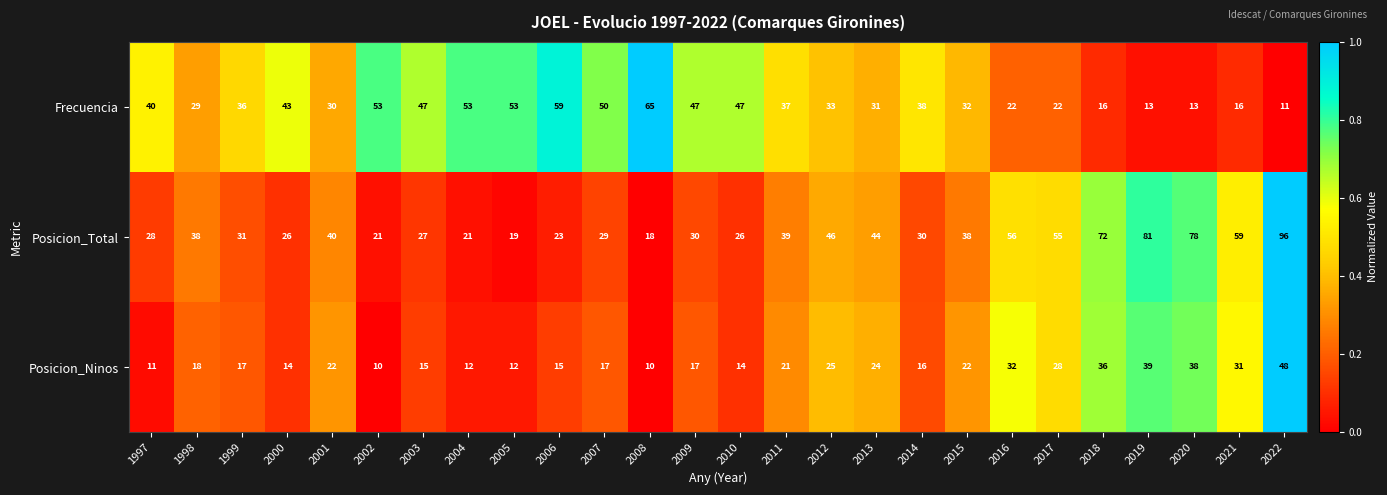

At which category does the chart reach its peak across all series?

2022